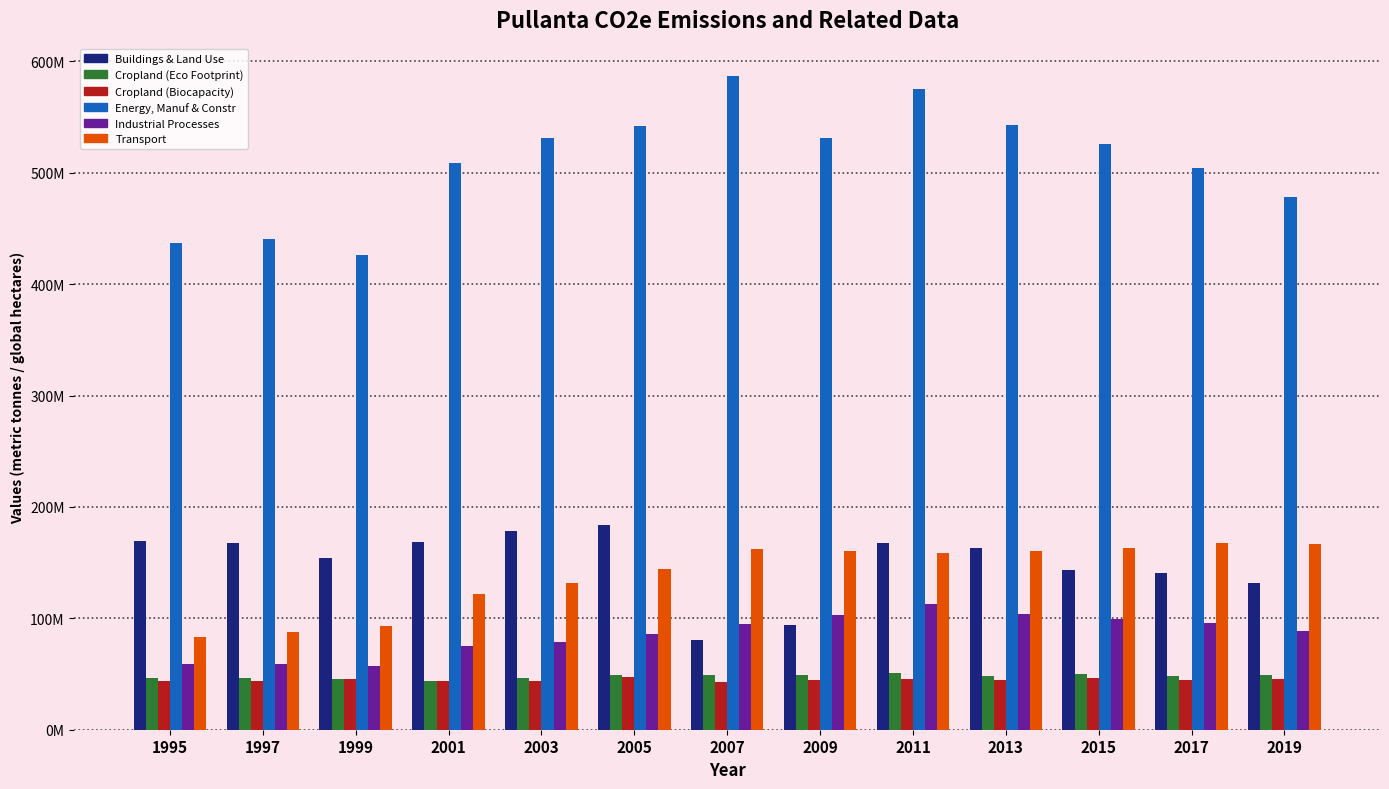

What are all the series names shown in the legend?

Buildings & Land Use, Cropland (Eco Footprint), Cropland (Biocapacity), Energy, Manuf & Constr, Industrial Processes, Transport